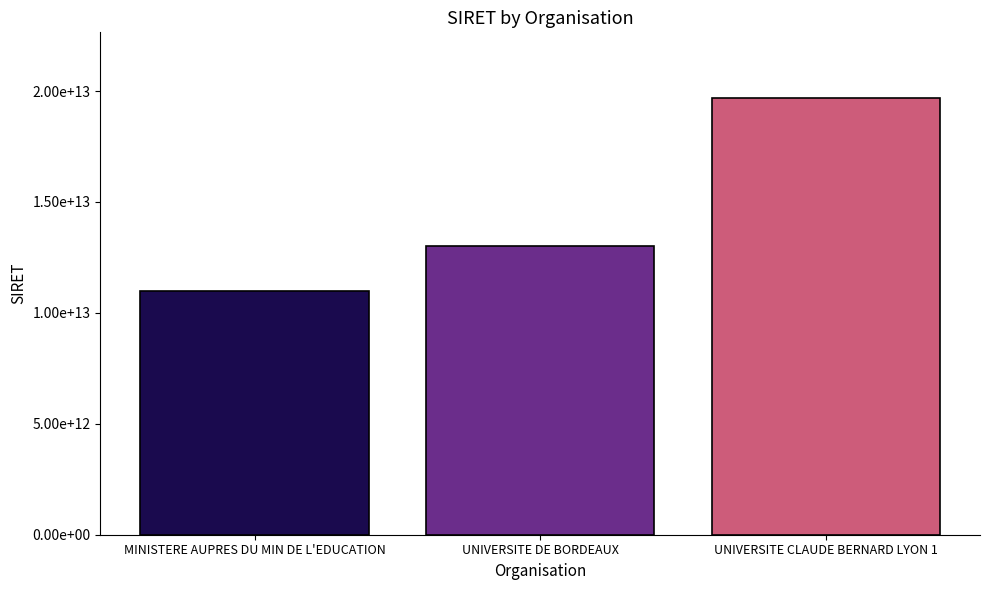

Approximately how many times larger is the value at UNIVERSITE DE BORDEAUX compared to MINISTERE AUPRES DU MIN DE L'EDUCATION?

1.2